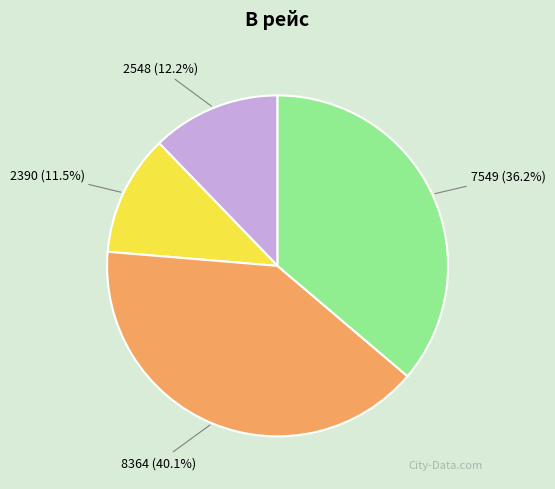

True or false: 7549 accounts for 36% of the total.

True